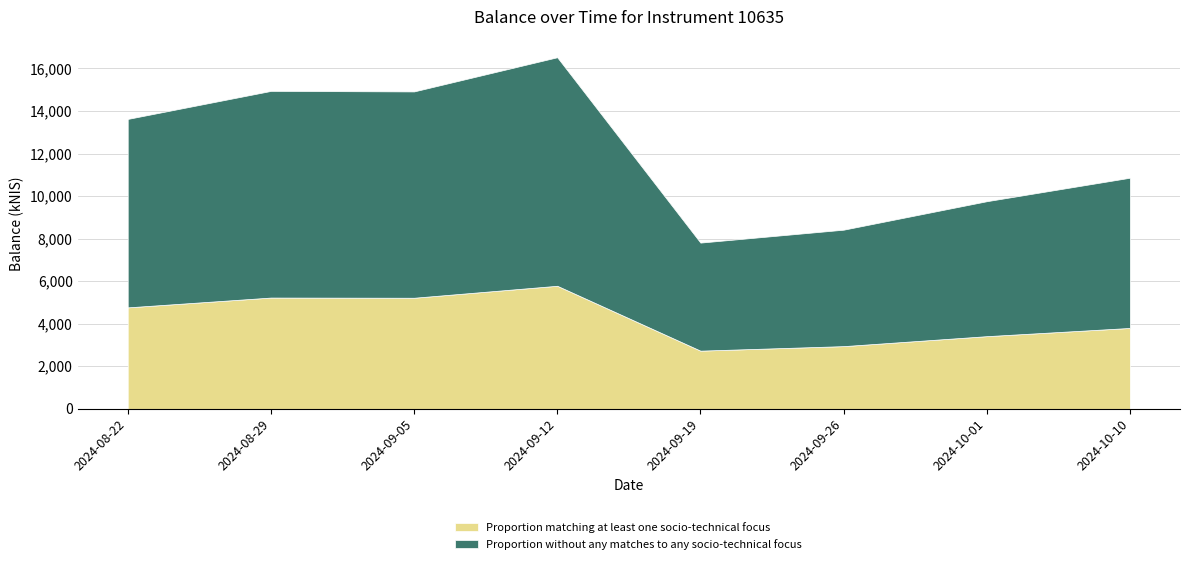

Reading right to left, transcribe all the data shown in this chart.

2024-10-10=10863.5	2024-10-01=9759.4	2024-09-26=8420.7	2024-09-19=7813.9	2024-09-12=16527.3	2024-09-05=14920.0	2024-08-29=14944.3	2024-08-22=13627.3